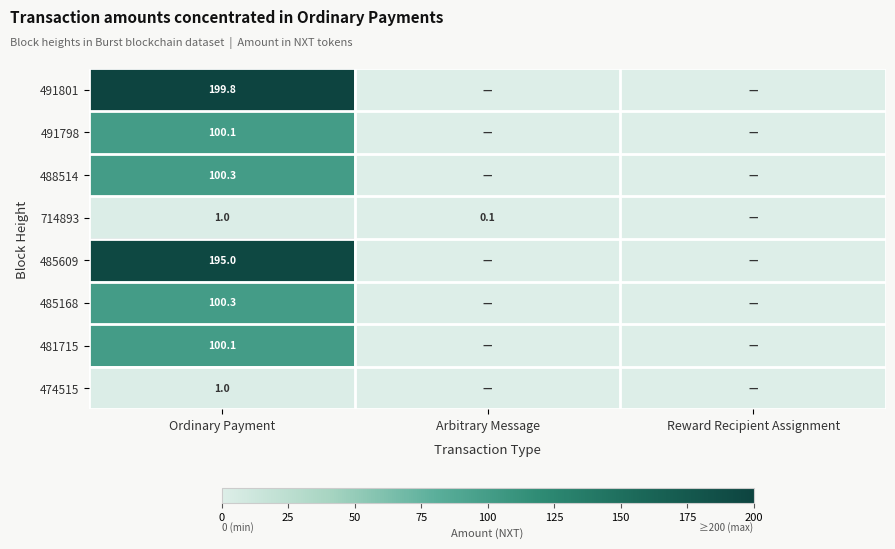

True or false: 485609 has a value of 335.6 at Ordinary Payment.

False